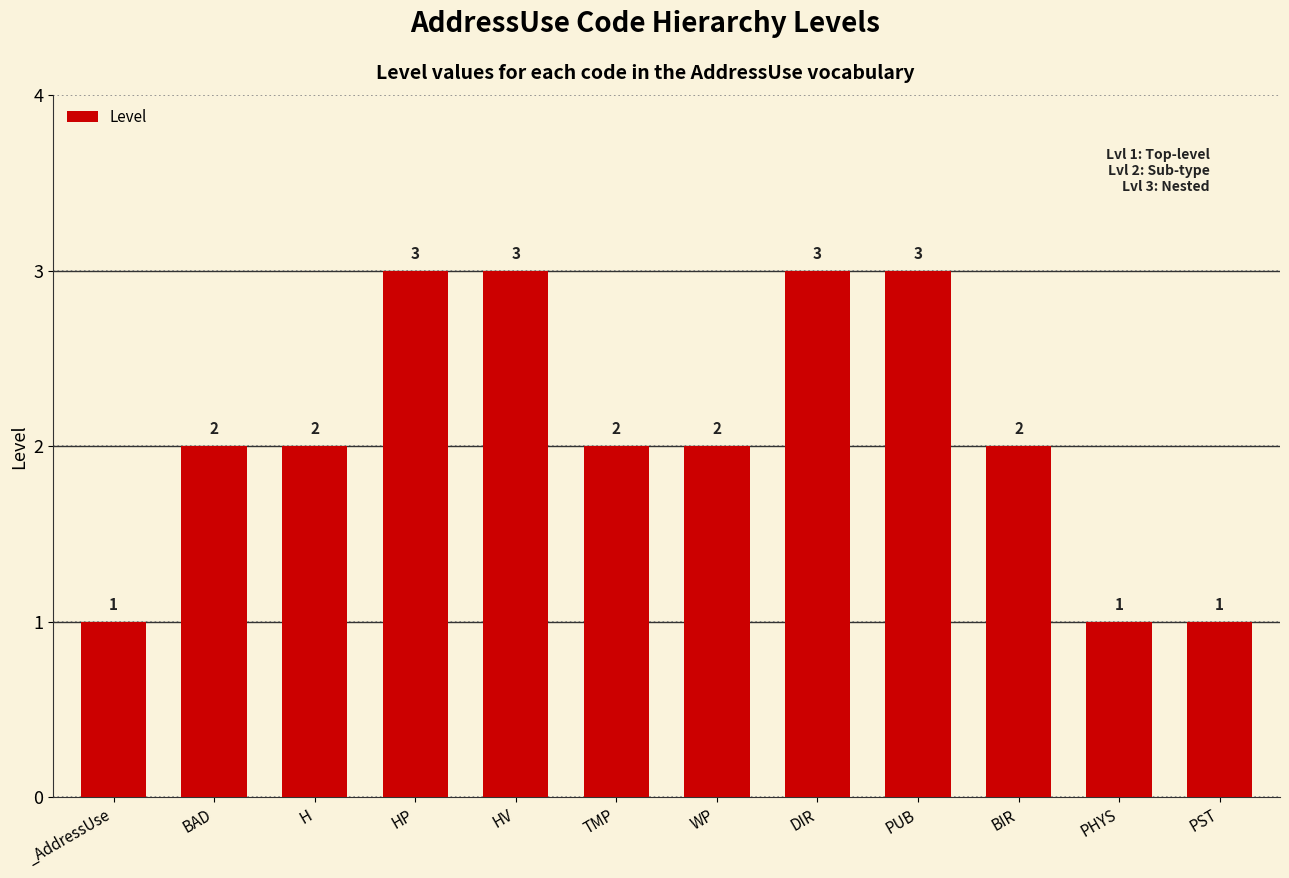

The value at DIR is 5. True or false?

False